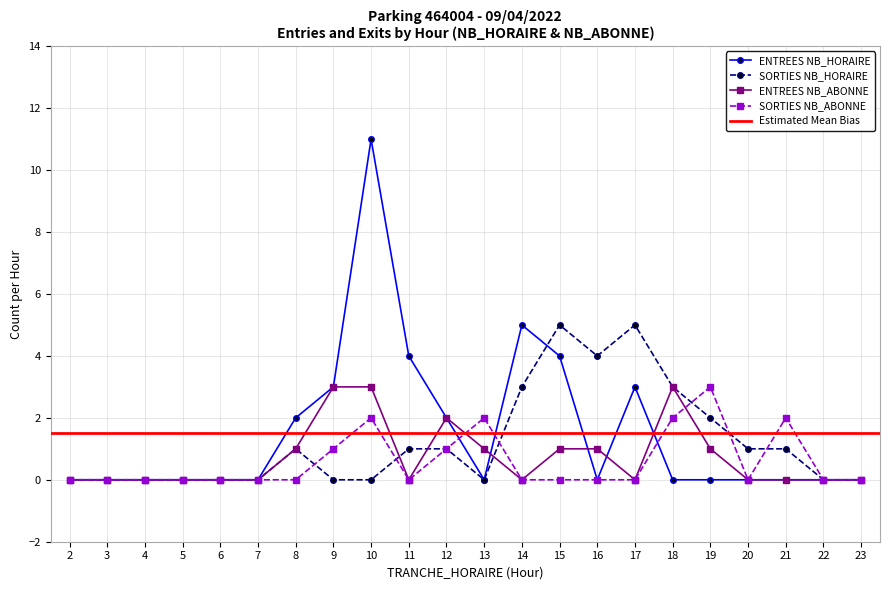

Where is the first local minimum for SORTIES NB_HORAIRE?

13